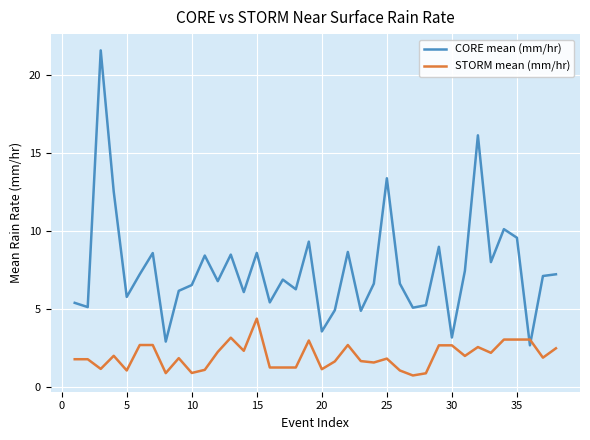

After their last crossing, which series has the higher values: STORM mean (mm/hr) or CORE mean (mm/hr)?

CORE mean (mm/hr)